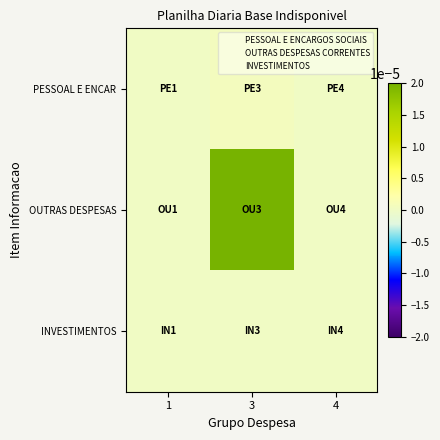

Between 3 and 4, which series saw the biggest shift?

OUTRAS DESPESAS